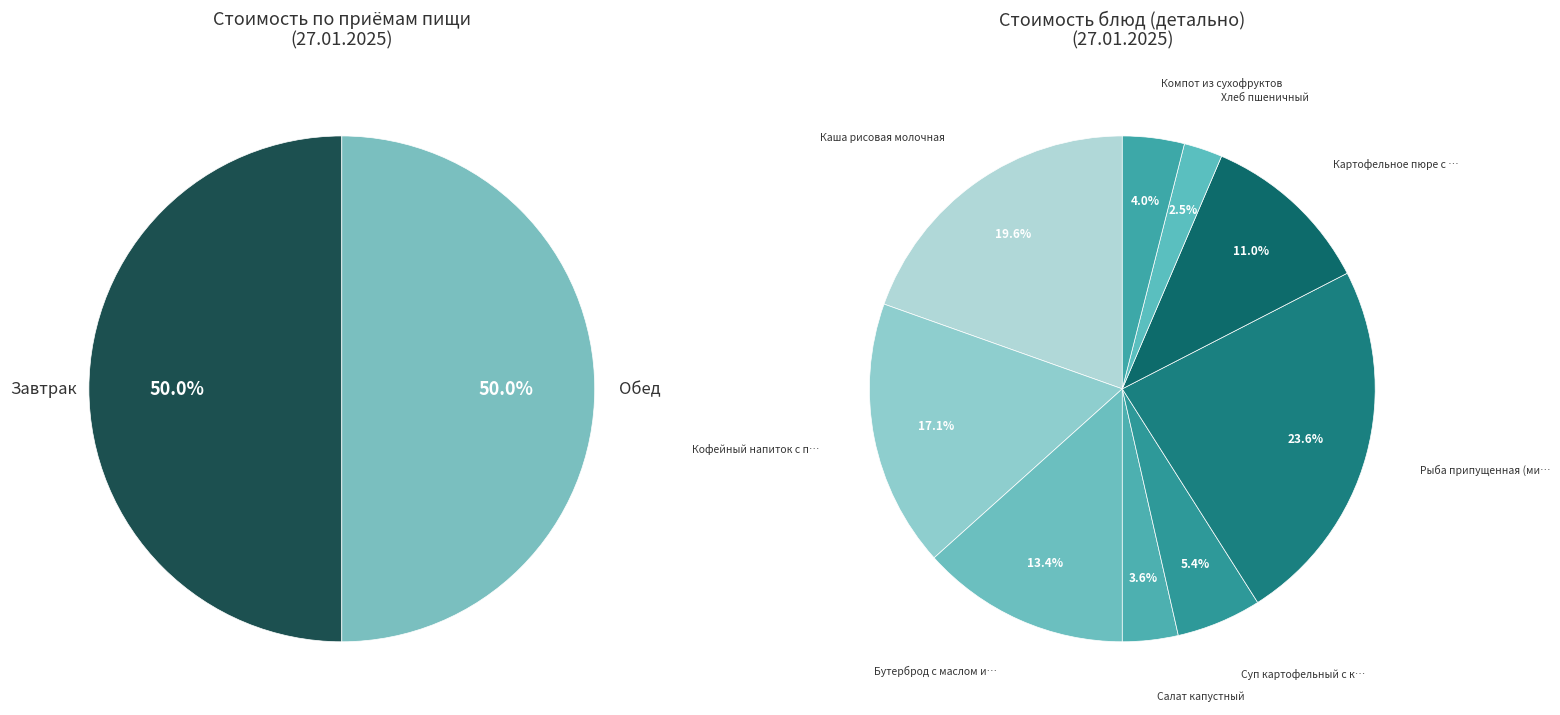

Is it true that Бутерброд с маслом и с сыром is 13% of the pie?

True